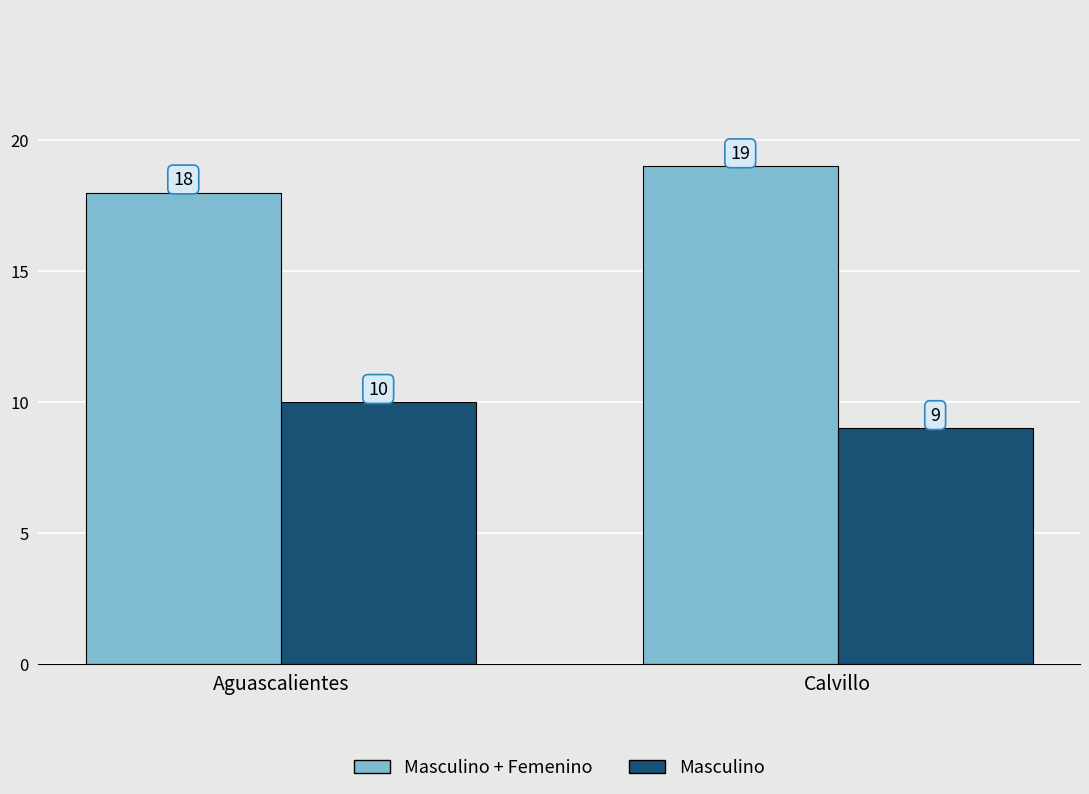

What is the average value of the Masculino series?

10